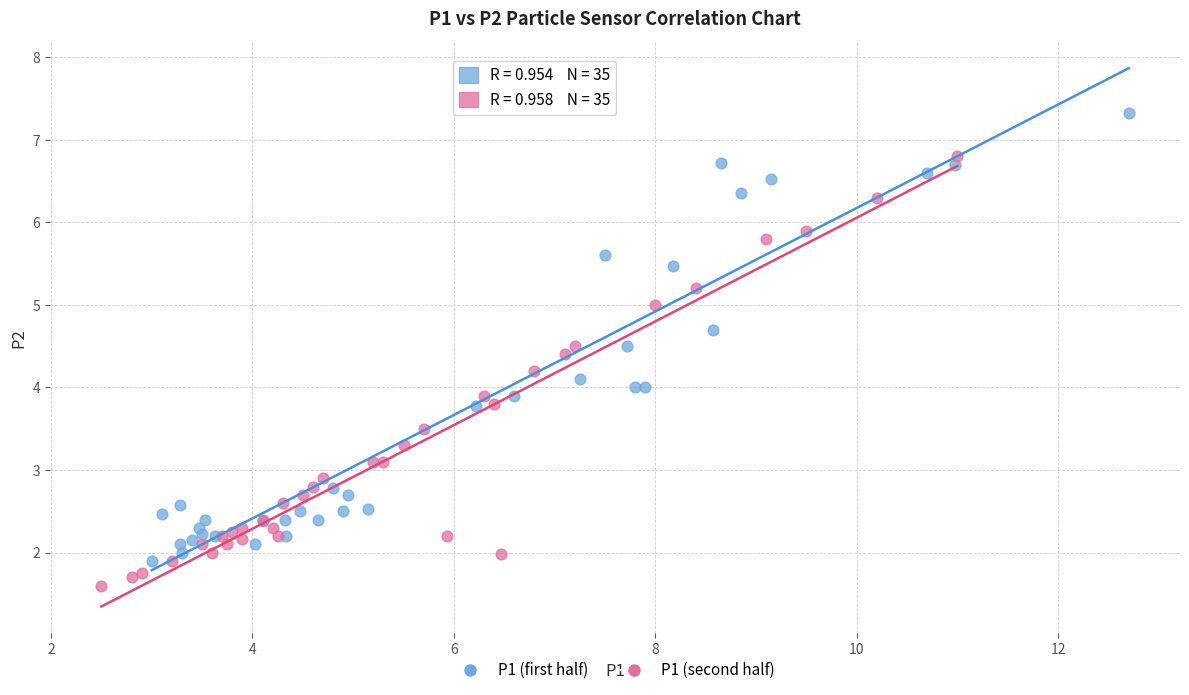

Which series reaches the minimum Y coordinate?

P1 (second half)